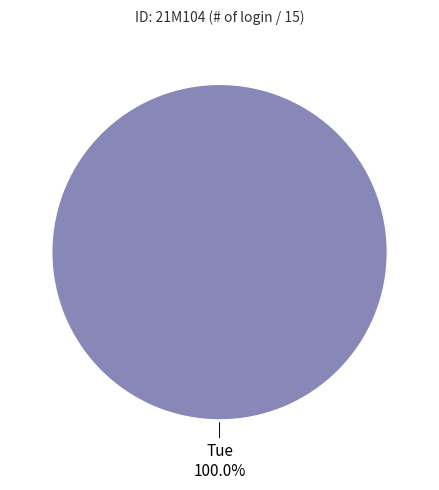

How many slices are in this pie chart?

1